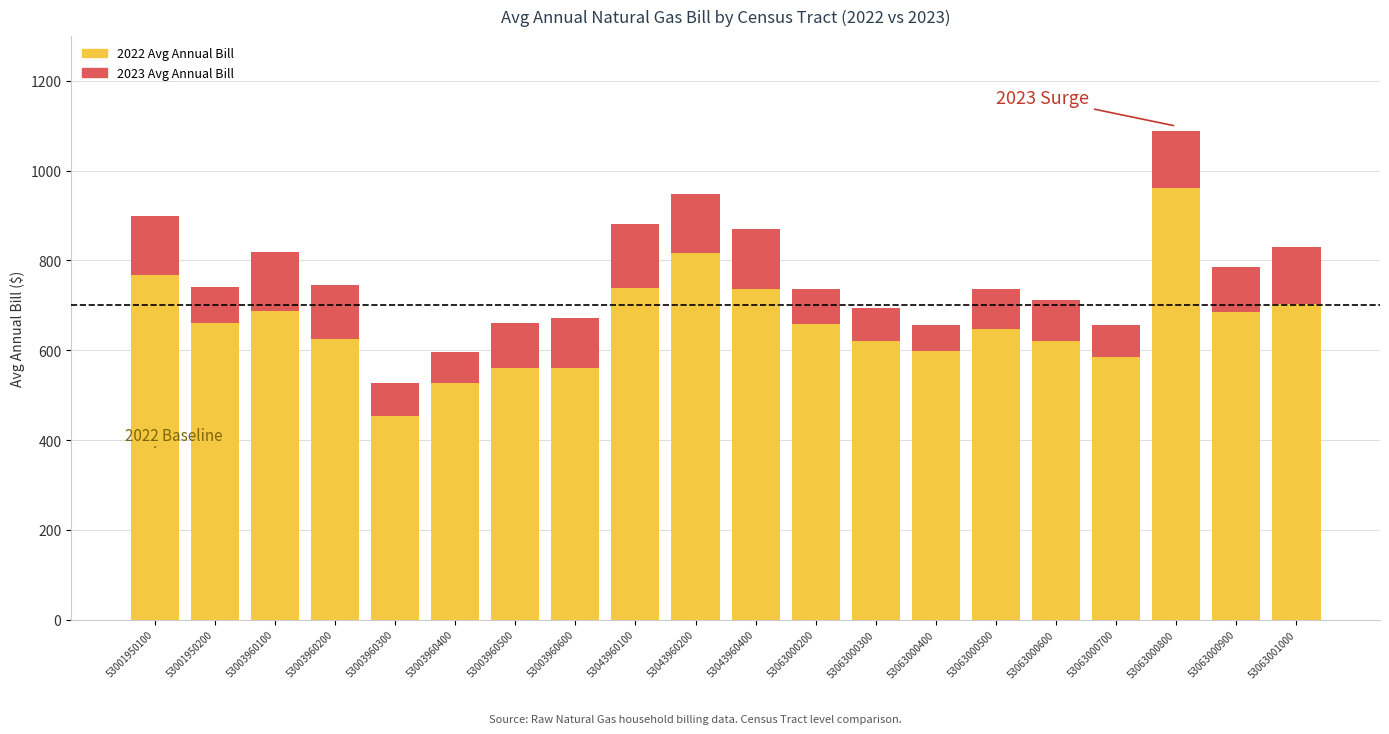

The 2022 Avg Annual Bill series shows 920.7 at 53003960400. True or false?

False